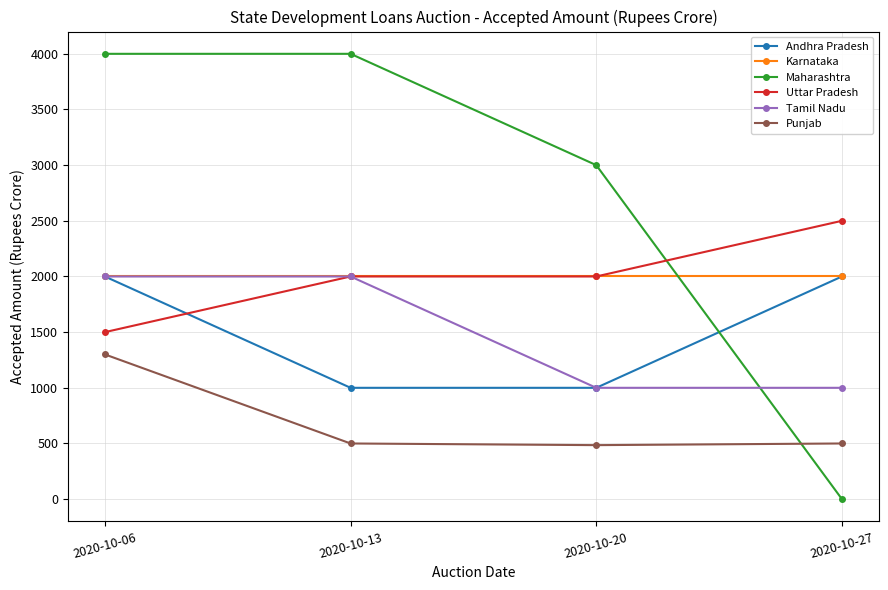

What is the minimum value for Andhra Pradesh?

1000.0